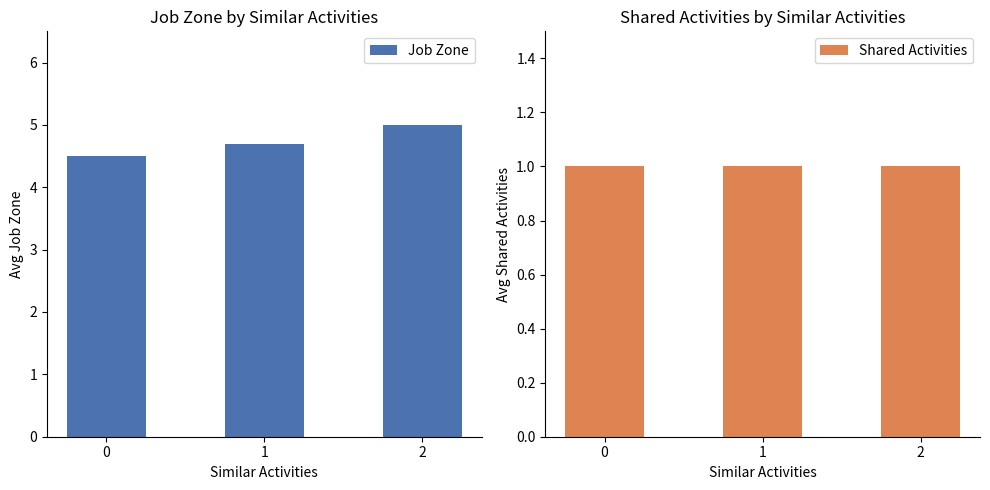

What is the value of the Job Zone bar at the 3rd from the left?

5.0